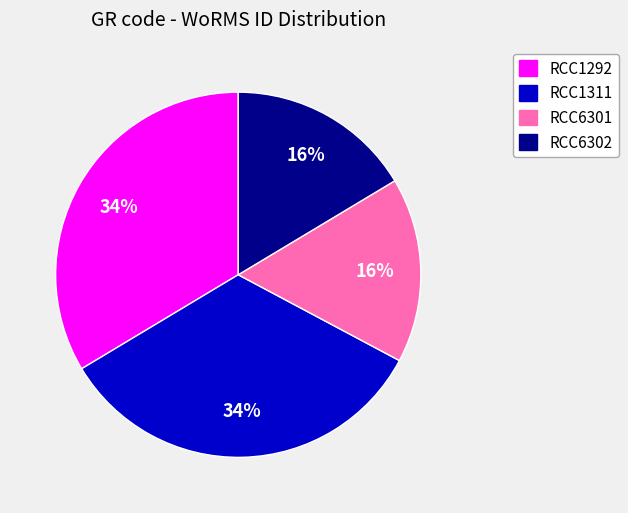

Does RCC6302 account for over 50% of the chart?

No